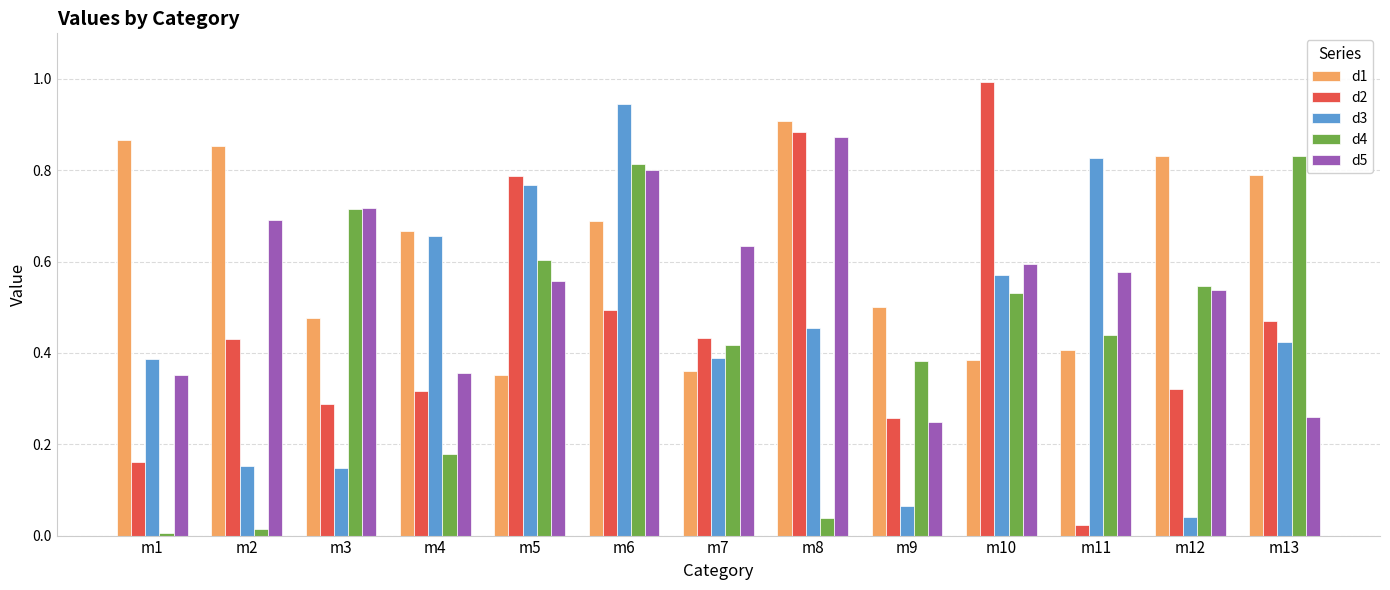

At which category is the sum across all series the highest?

m6